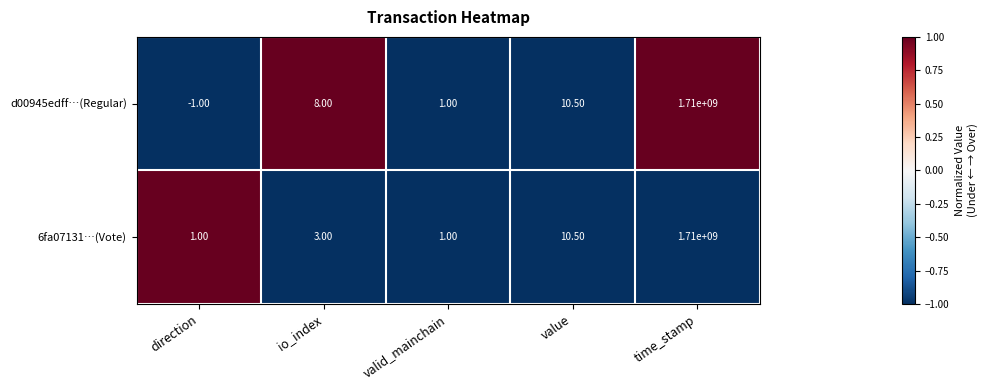

How many distinct data groups are displayed?

2